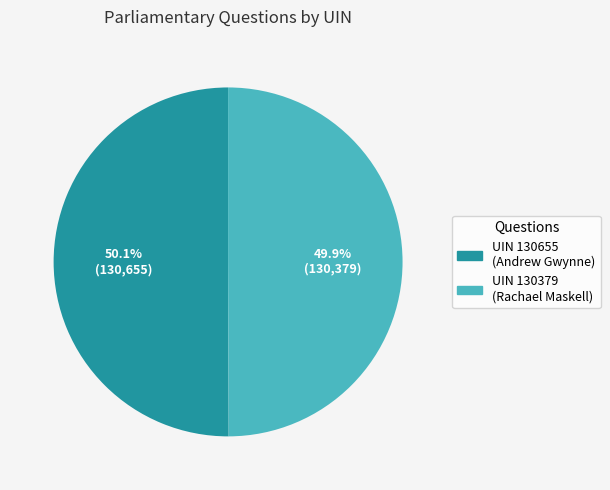

What is the ratio of the value at UIN 130379 (Rachael Maskell) to the value at UIN 130655 (Andrew Gwynne)?

1.0